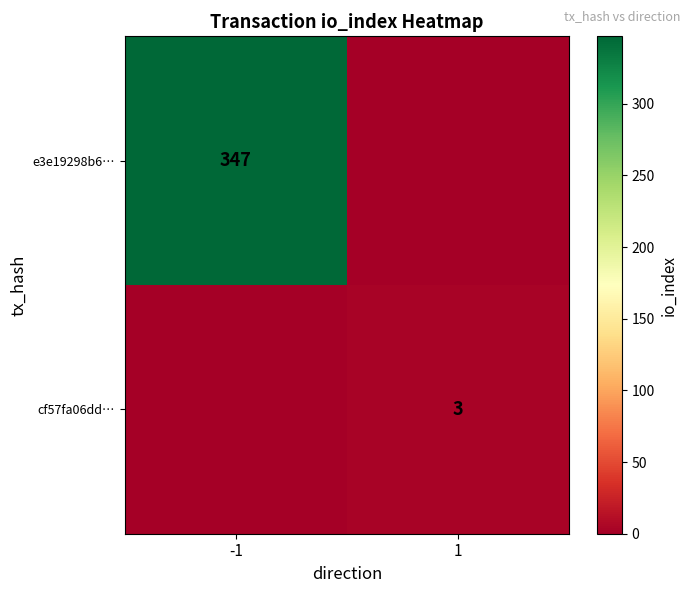

The value of e3e19298b6… at -1 is 347. True or false?

True